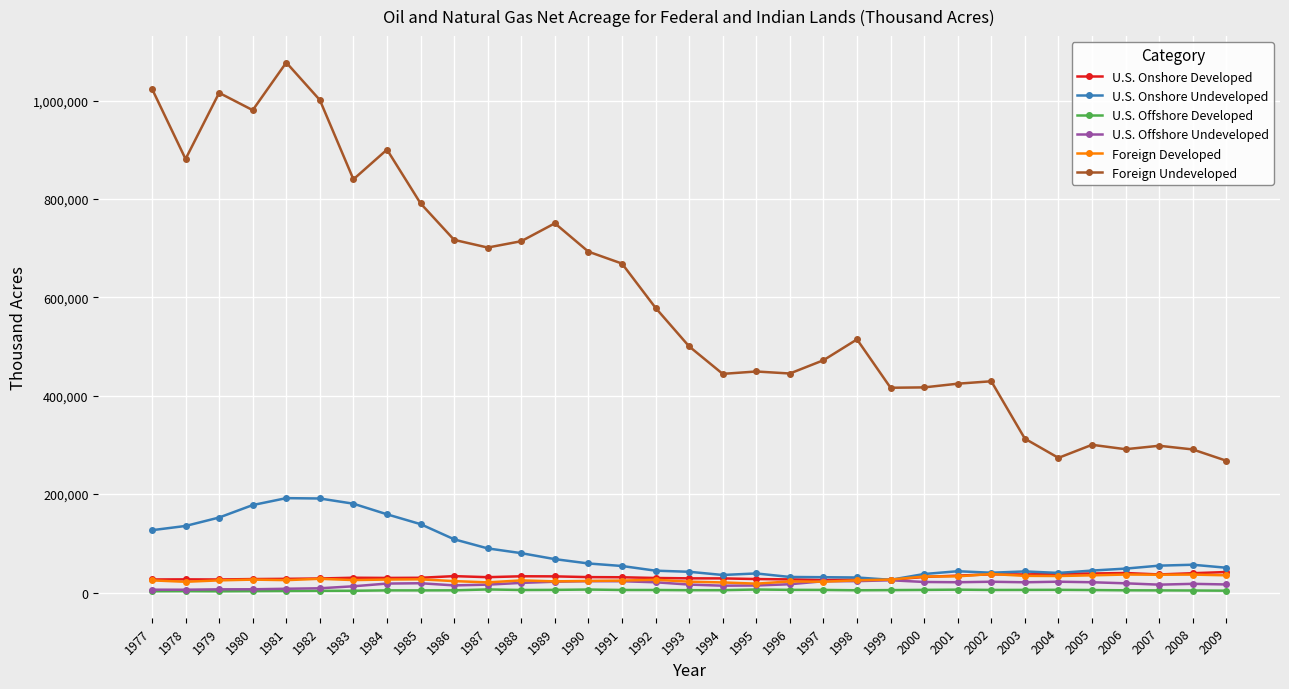

True or false: Foreign Developed has more than 2 points higher than both neighbors.

True